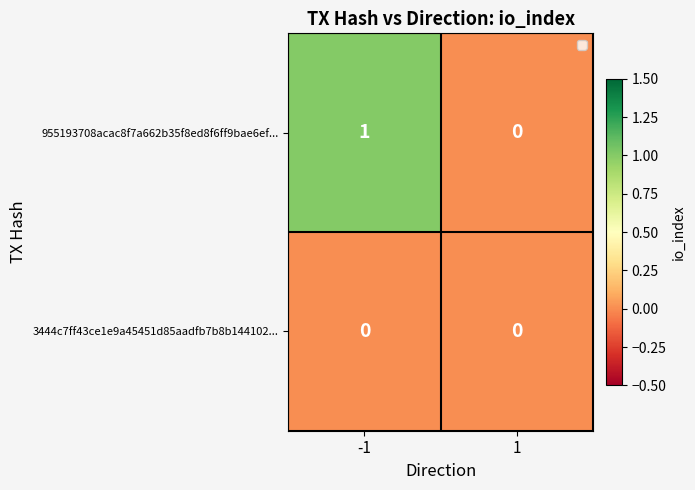

What is the greatest value displayed?

1